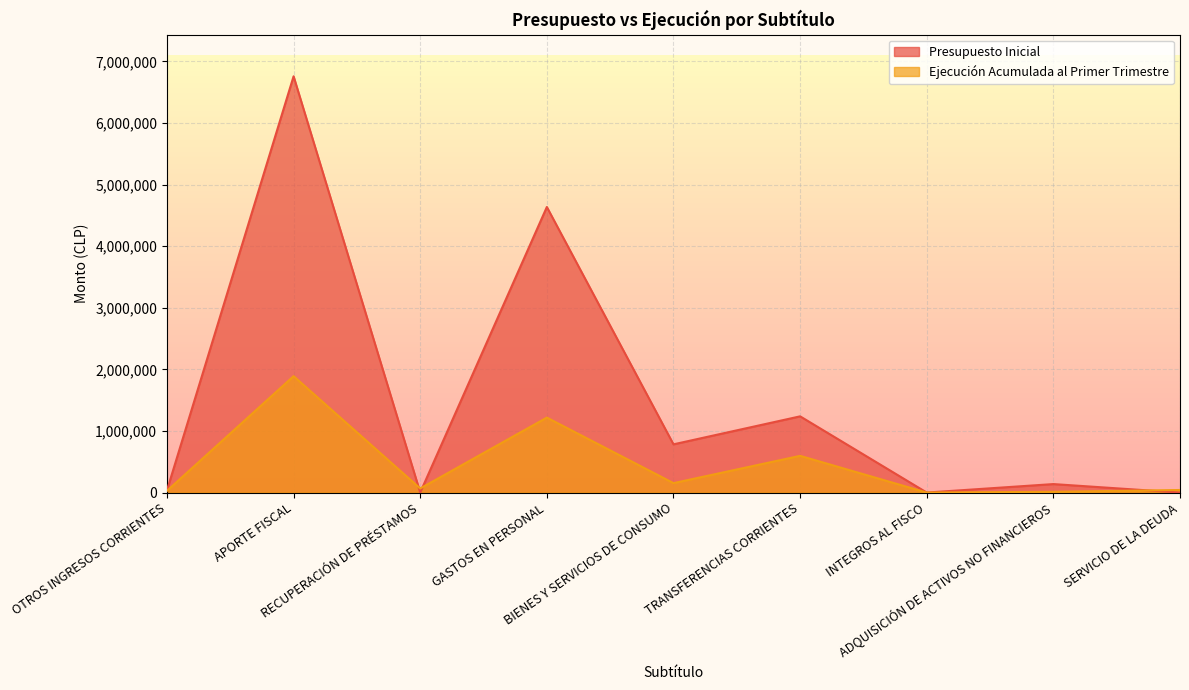

How many positive values does the Ejecución Acumulada al Primer Trimestre series have?

8